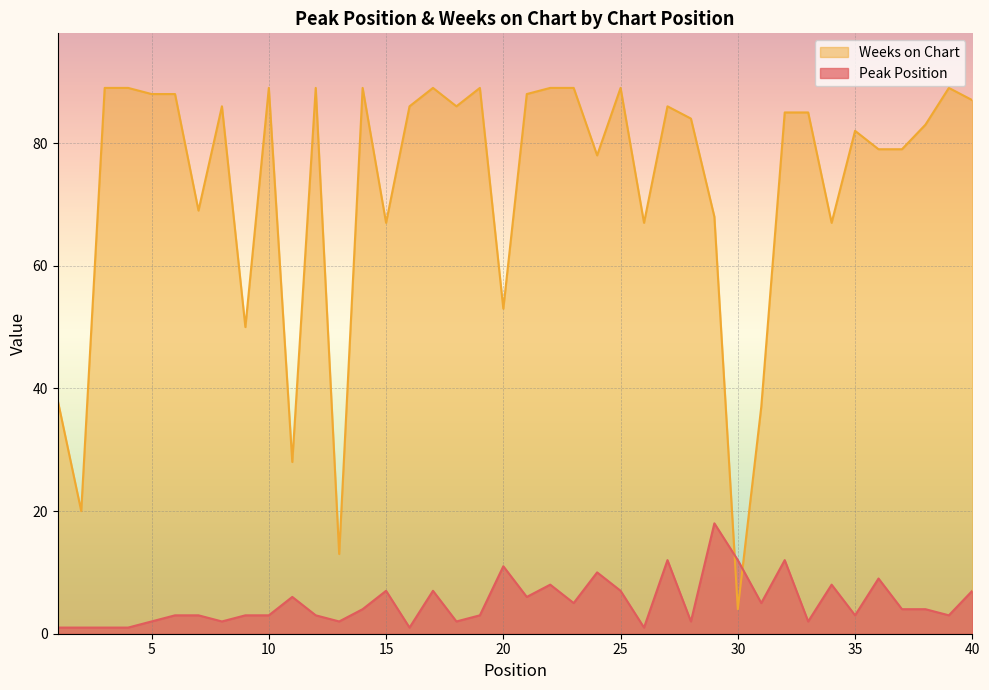

Is it true that Weeks on Chart equals 2 at 30?

False